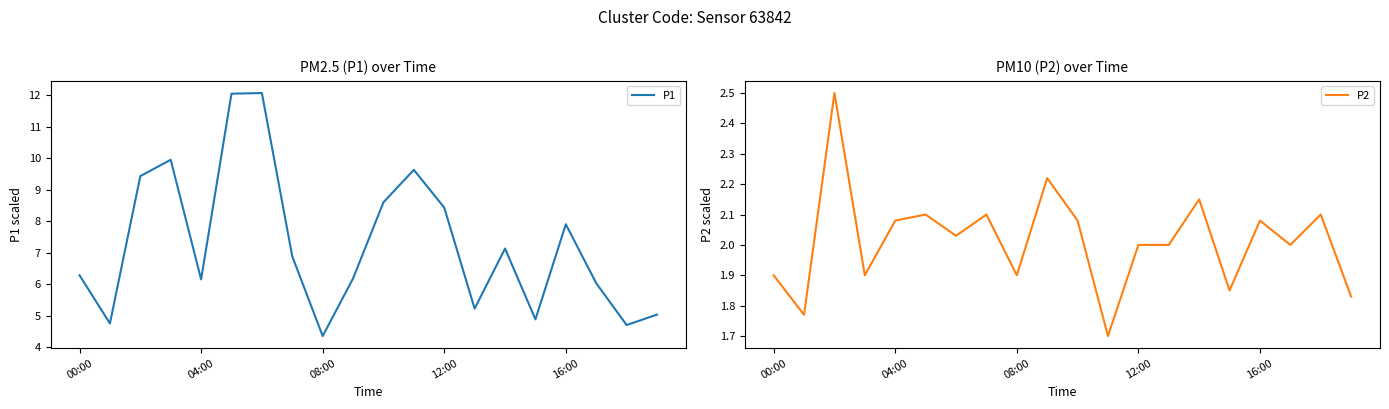

What is the minimum value for P2?

1.7